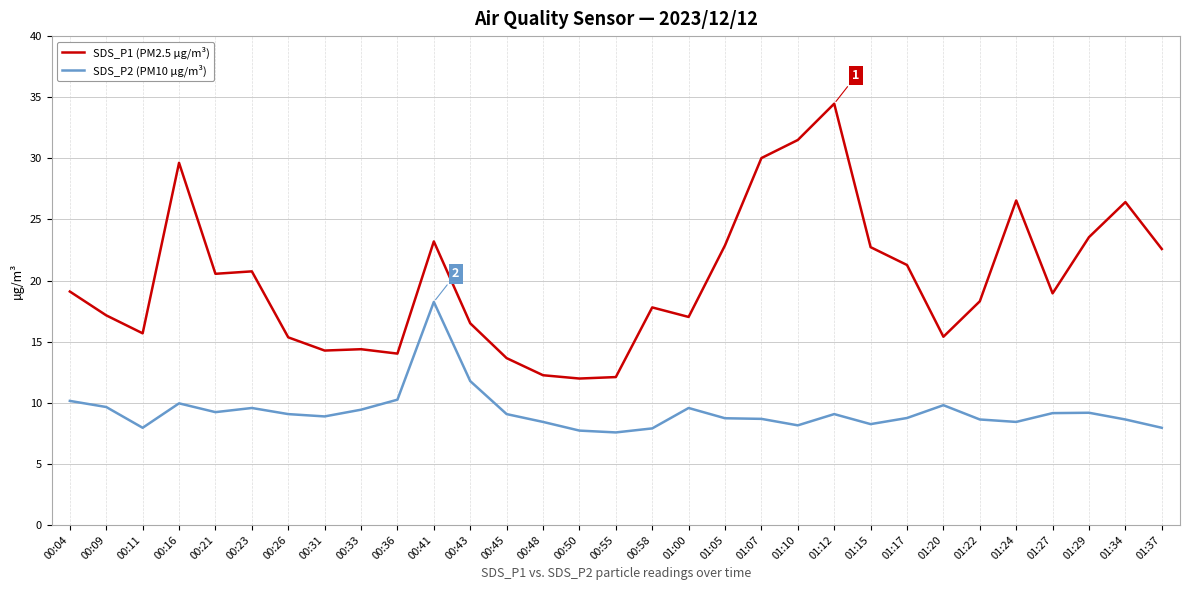

At which label does SDS_P1 (PM2.5 µg/m³) reach its peak?

01:12